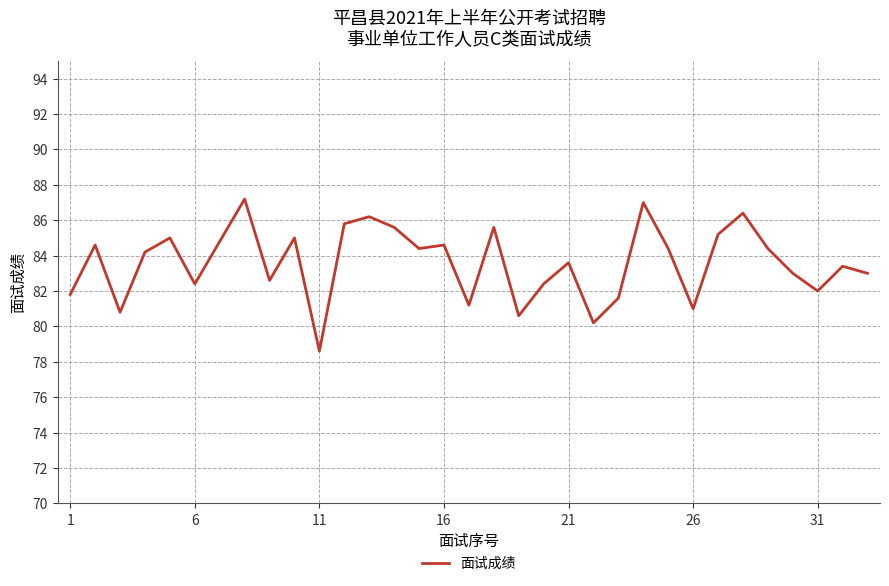

What is the smallest value displayed?

78.6